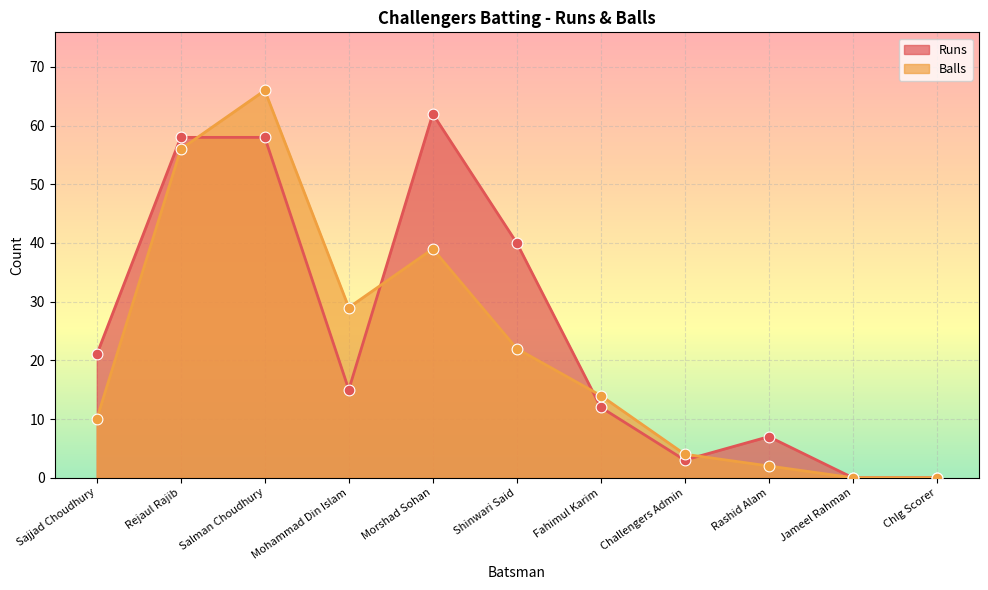

Which series has the largest total across all categories?

Runs